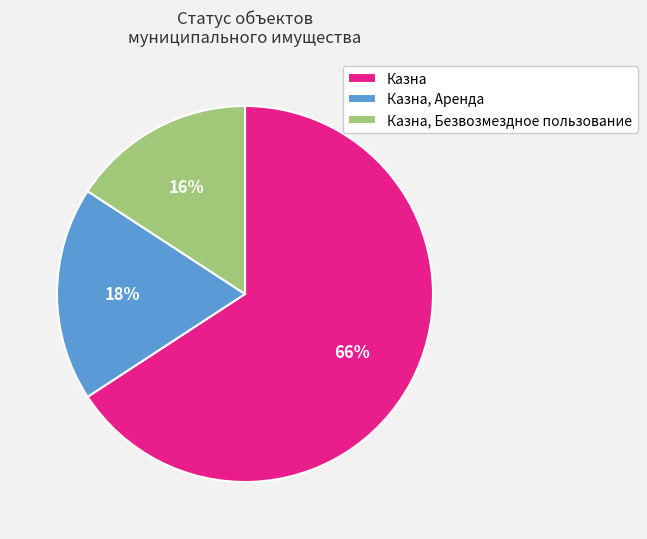

Does any single category account for the majority?

Yes